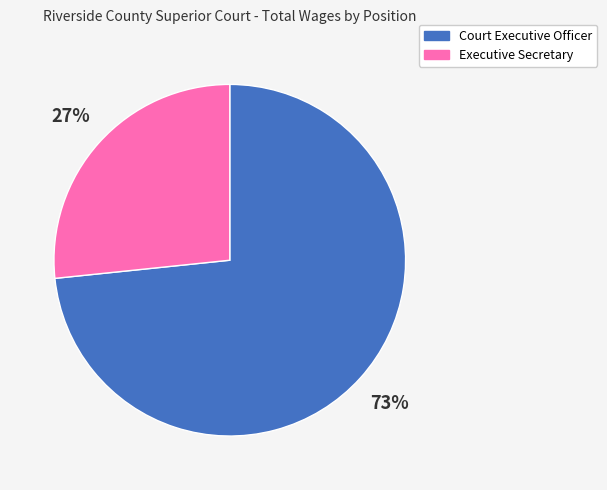

To the nearest percent, what portion does Court Executive Officer represent?

73%